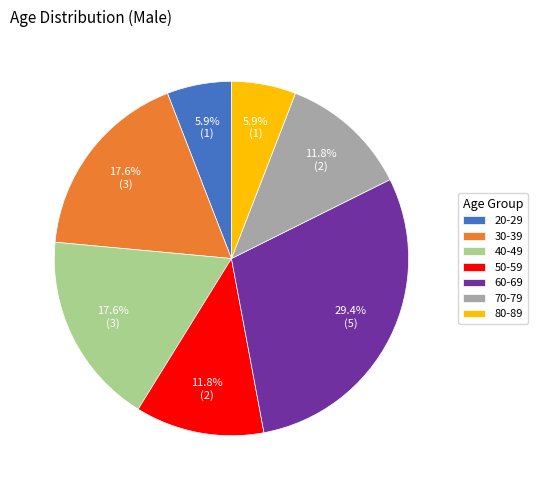

Which has a higher value, 70-79 or 80-89?

70-79